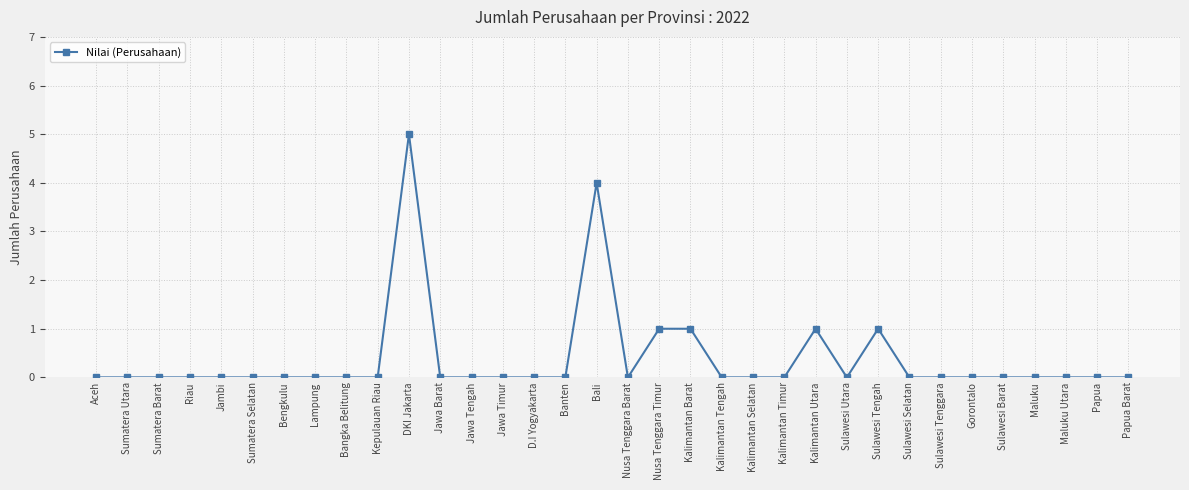

The value at Jawa Tengah is 0. True or false?

True